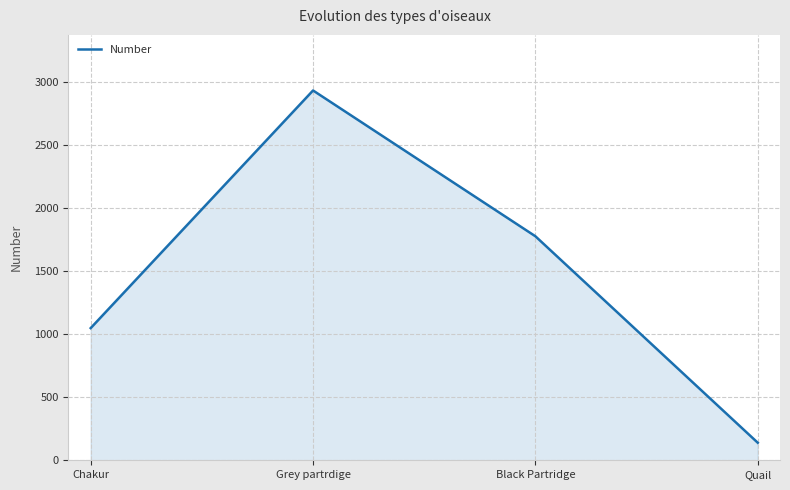

Count the number of categories in the chart.

4